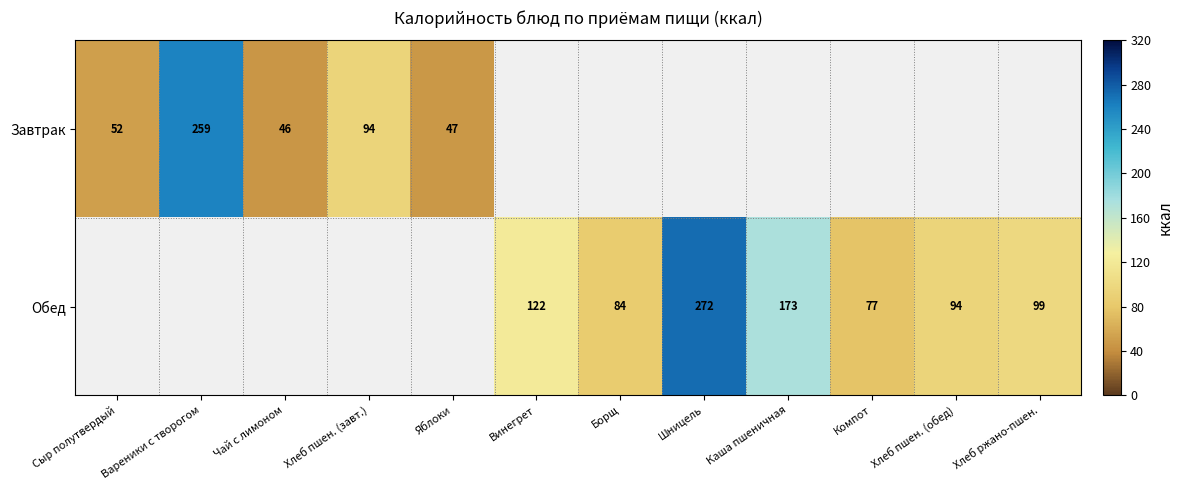

True or false: Завтрак has a value of 52 at Сыр полутвердый.

True